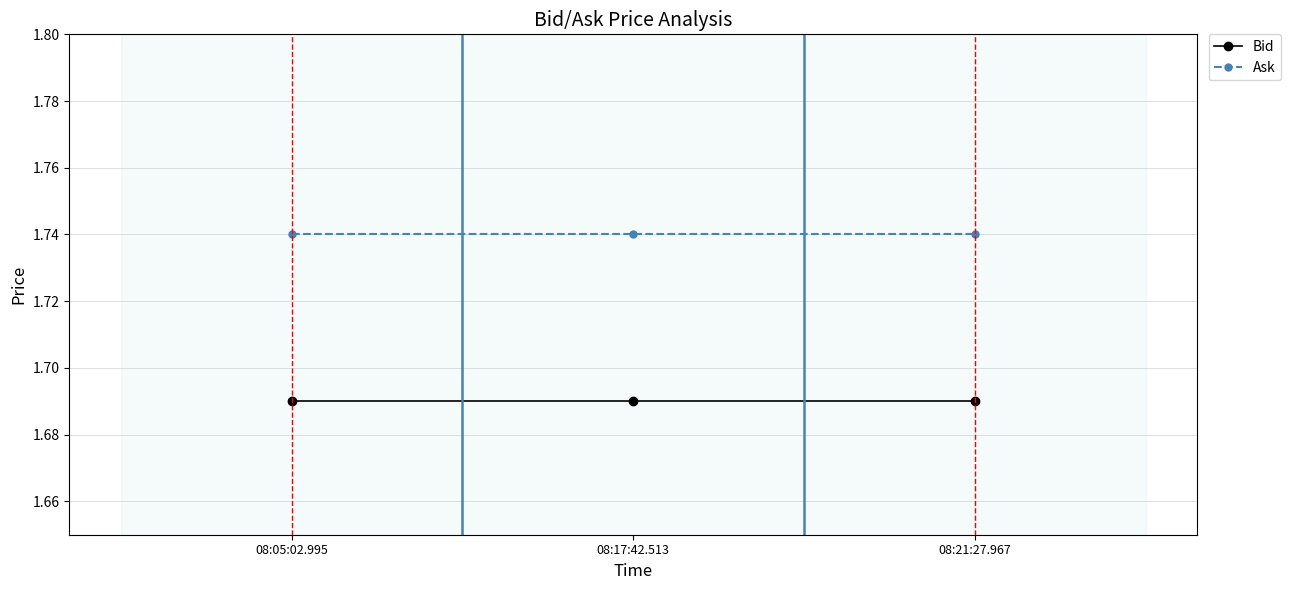

What position from the right is 08:21:27.967?

1